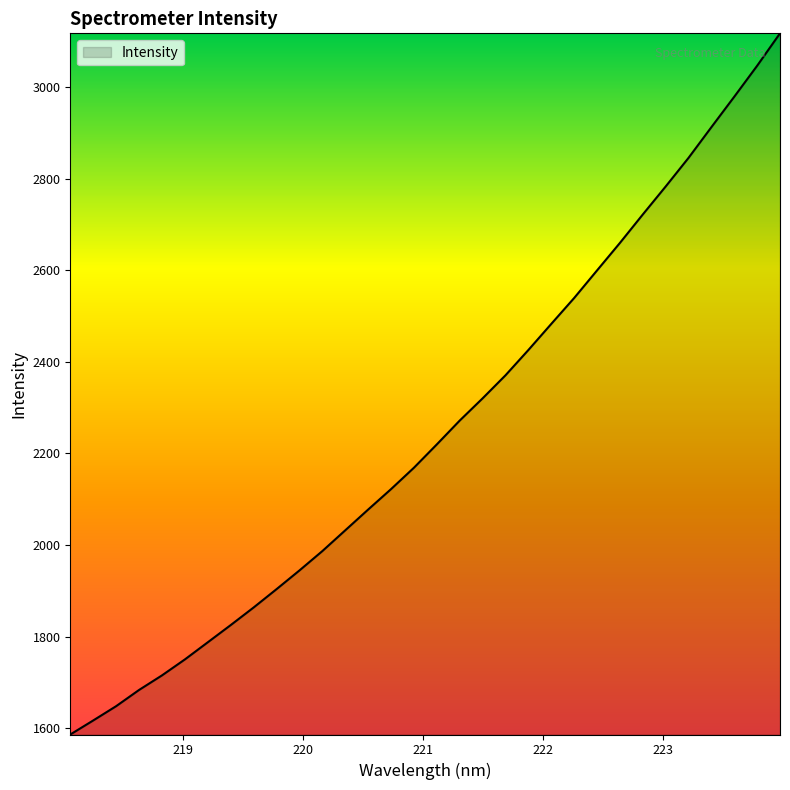

What is the smallest value displayed?

1586.4